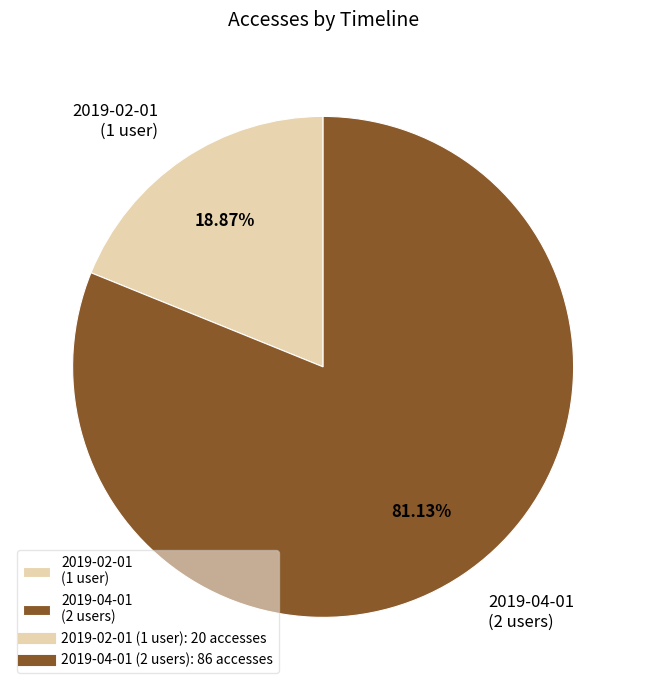

Count the number of slices in the pie.

2